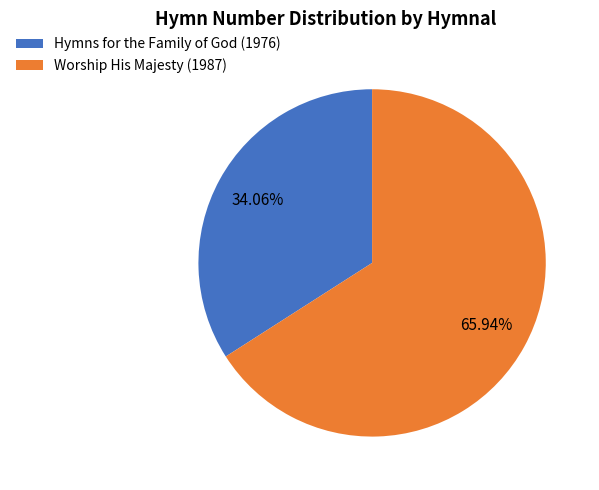

Rank the categories by value from highest to lowest.

Worship His Majesty (1987), Hymns for the Family of God (1976)